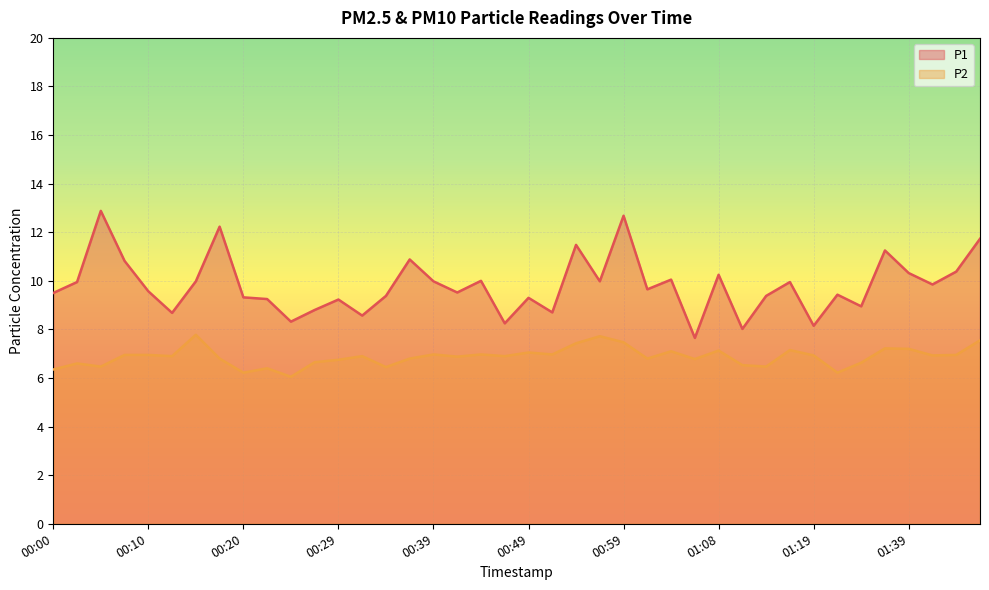

True or false: P2 has a value of 2.5 at 00:27.

False